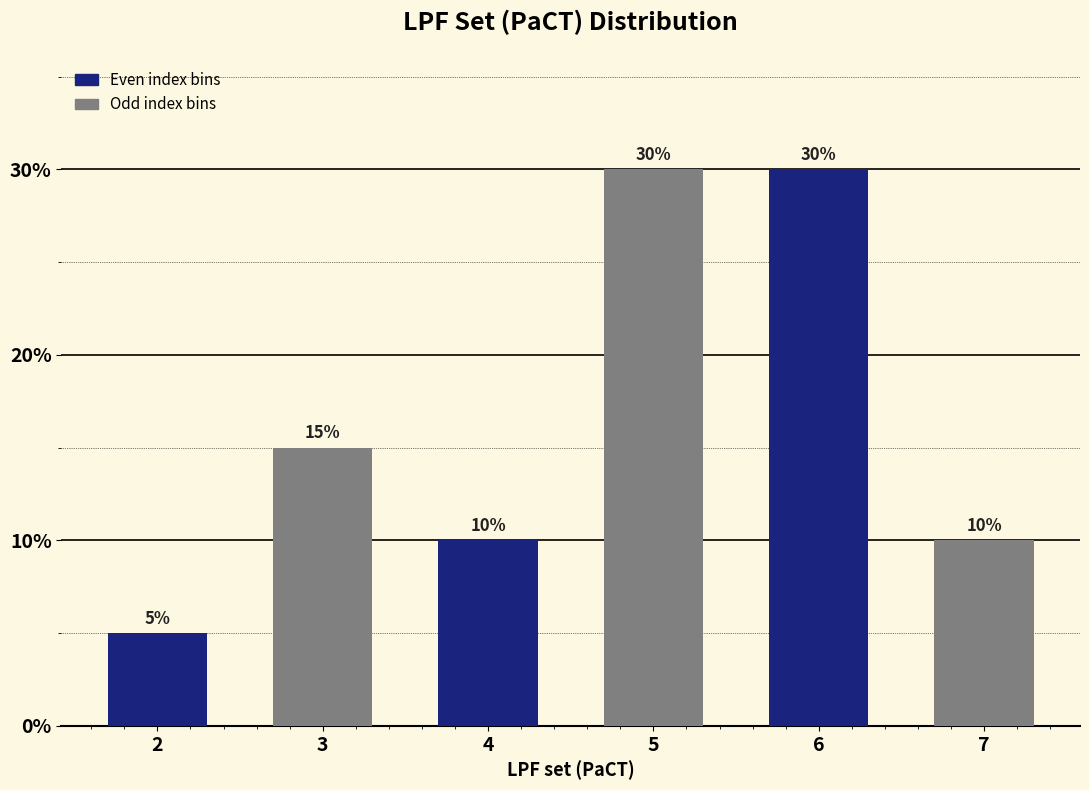

Reading left to right, what are all the values shown in this chart?

5	15	10	30	30	10